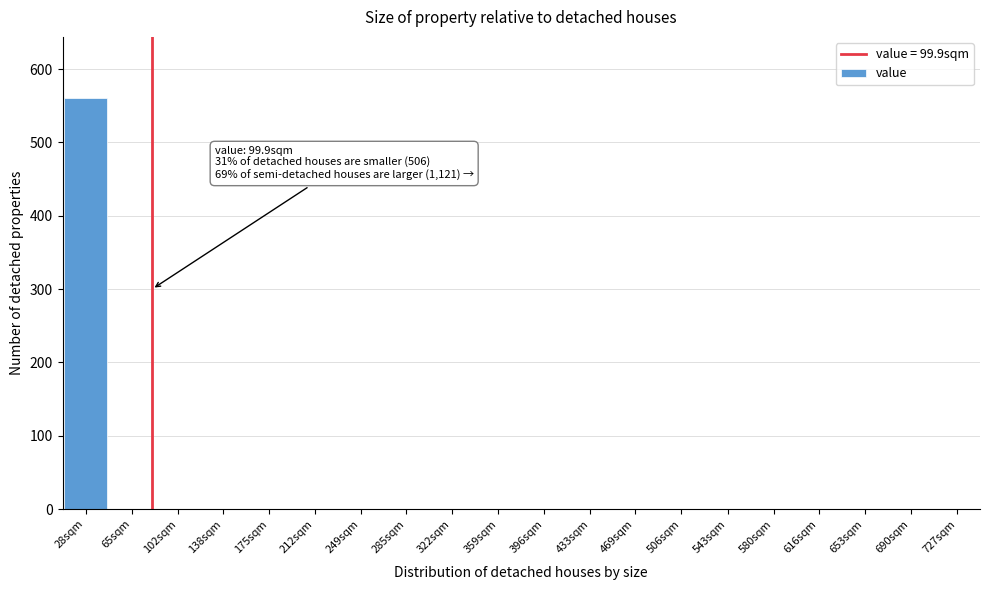

Reading left to right, transcribe all the data shown in this chart.

28sqm=560	65sqm=0	102sqm=0	138sqm=0	175sqm=0	212sqm=0	249sqm=0	285sqm=0	322sqm=0	359sqm=0	396sqm=0	433sqm=0	469sqm=0	506sqm=0	543sqm=0	580sqm=0	616sqm=0	653sqm=0	690sqm=0	727sqm=0